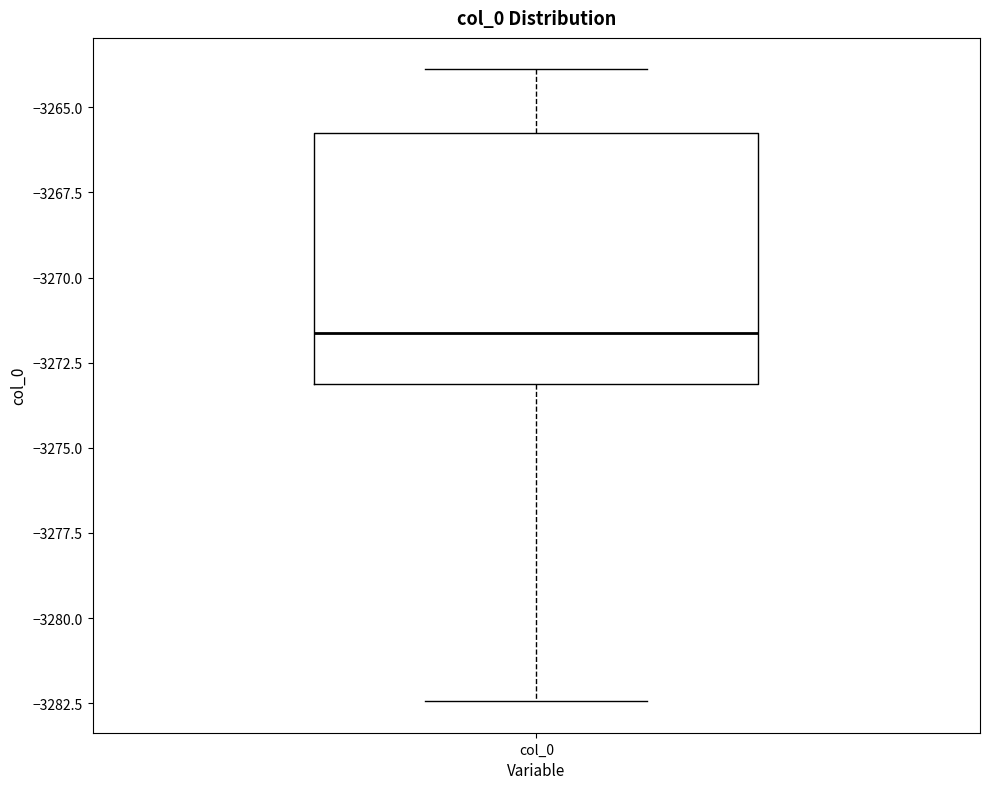

Where does the lower whisker of the box for col_0 end on the y-axis? The values are not printed on the chart, so give them approximately, as read against the axis.

-3282.5